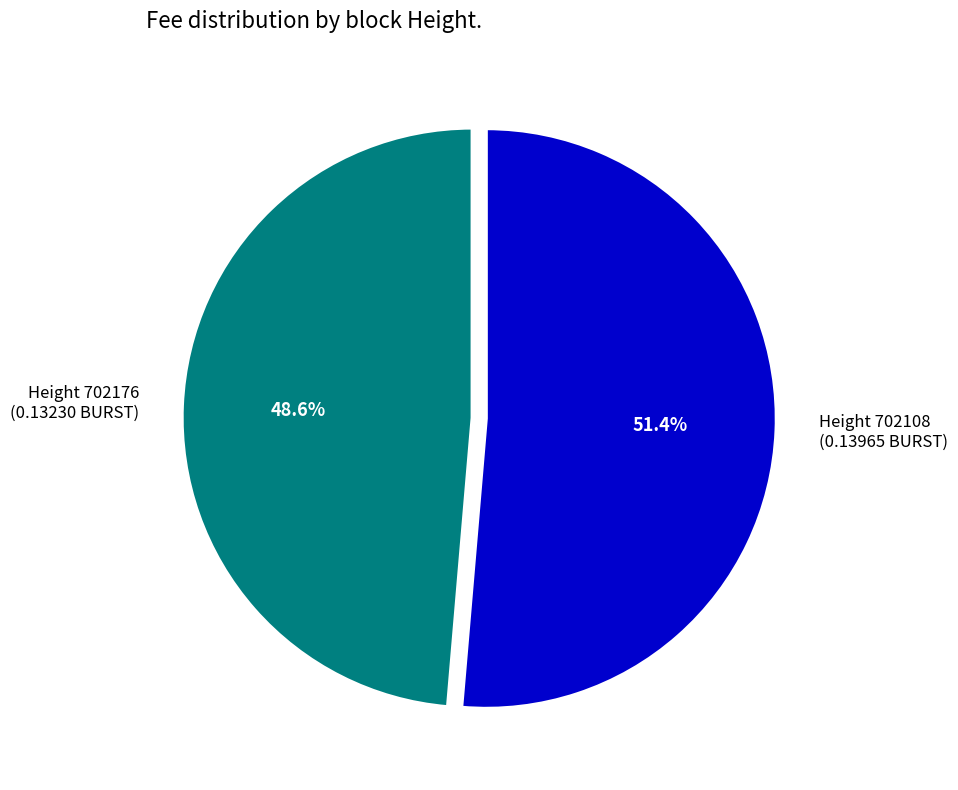

Does any single category account for the majority?

Yes